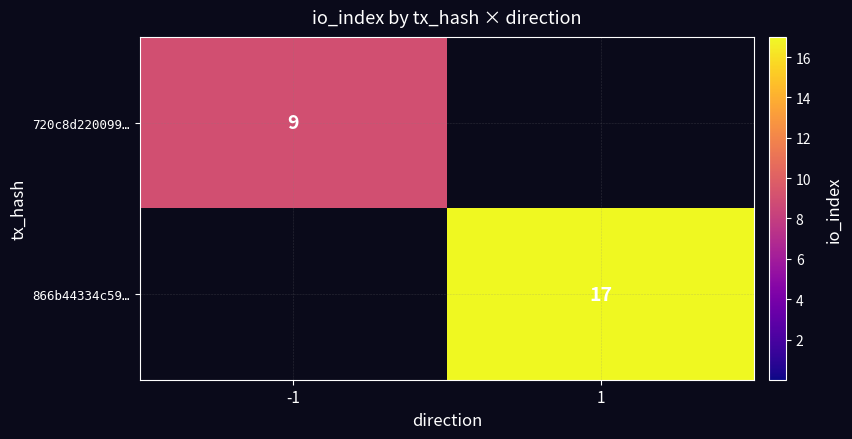

The 866b44334c59… series shows 17 at 1. True or false?

True